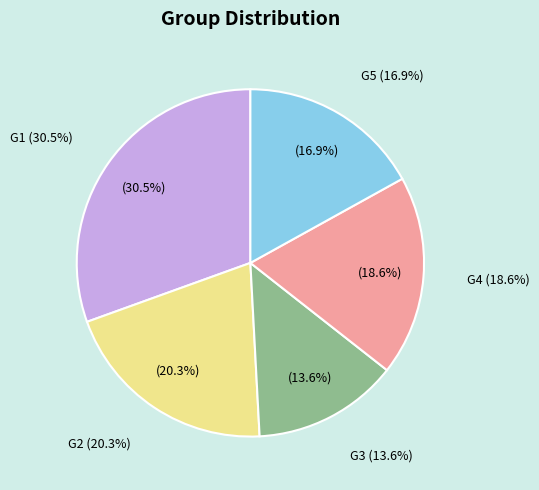

To the nearest percent, what percentage of the pie is G5?

17%